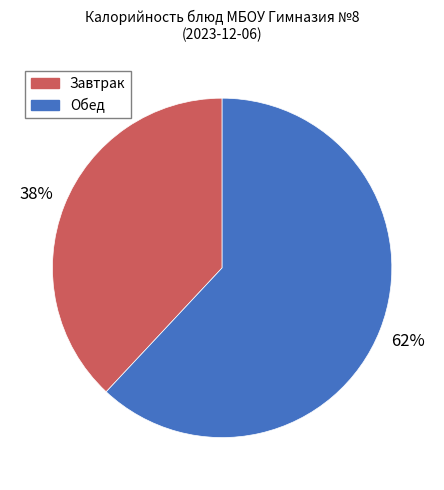

Is there a majority slice in this chart?

Yes